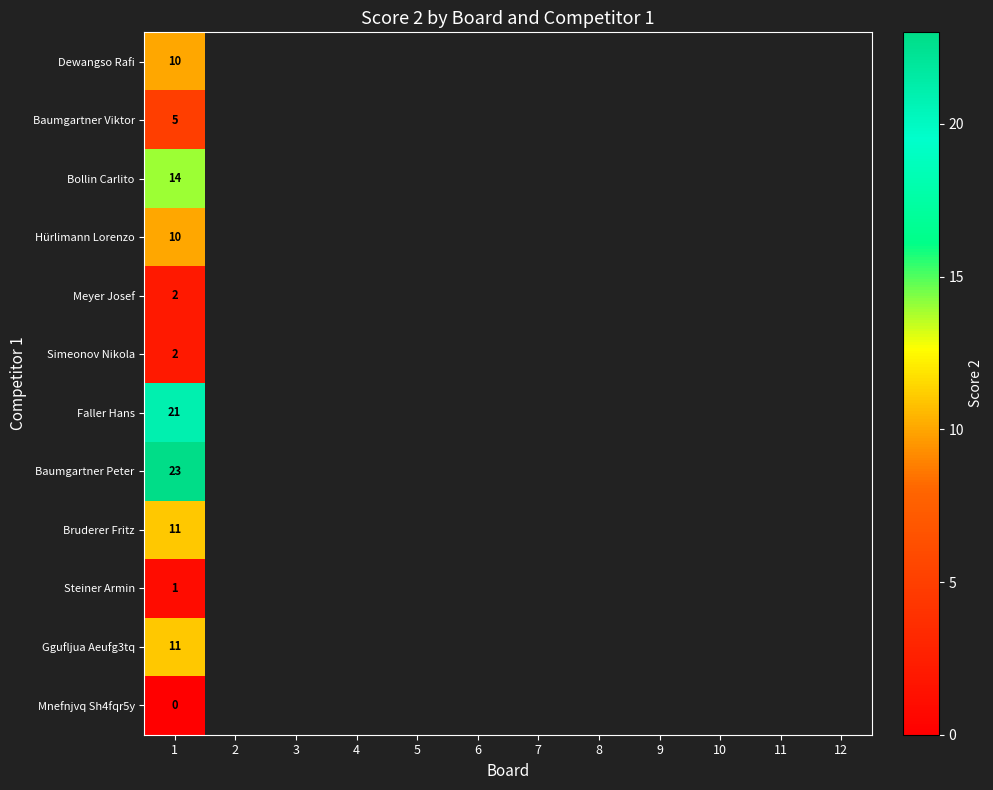

Count the number of data series in this chart.

12